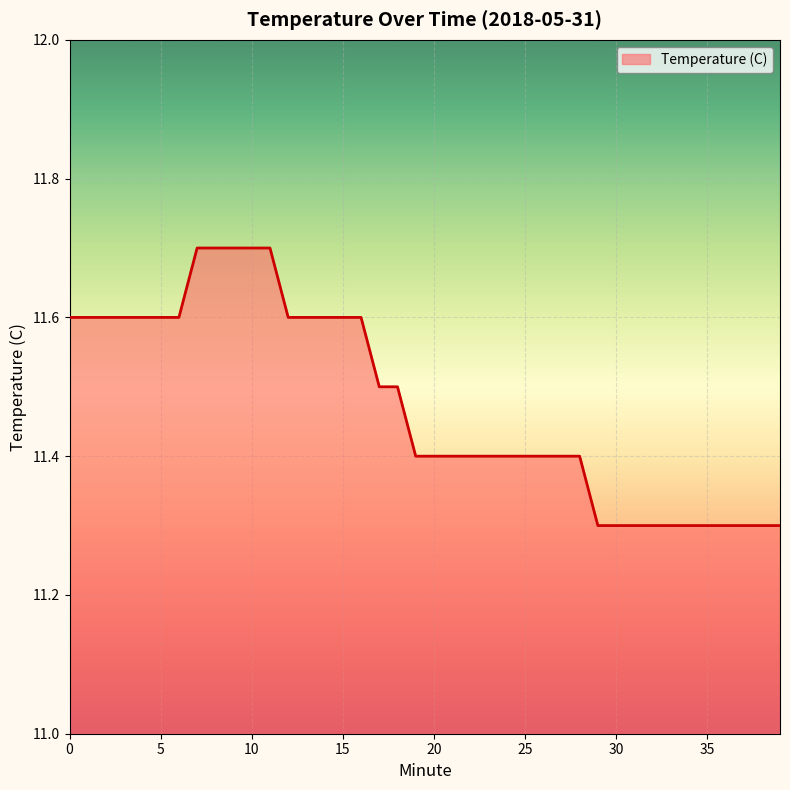

What is the minimum value shown in the chart?

11.3